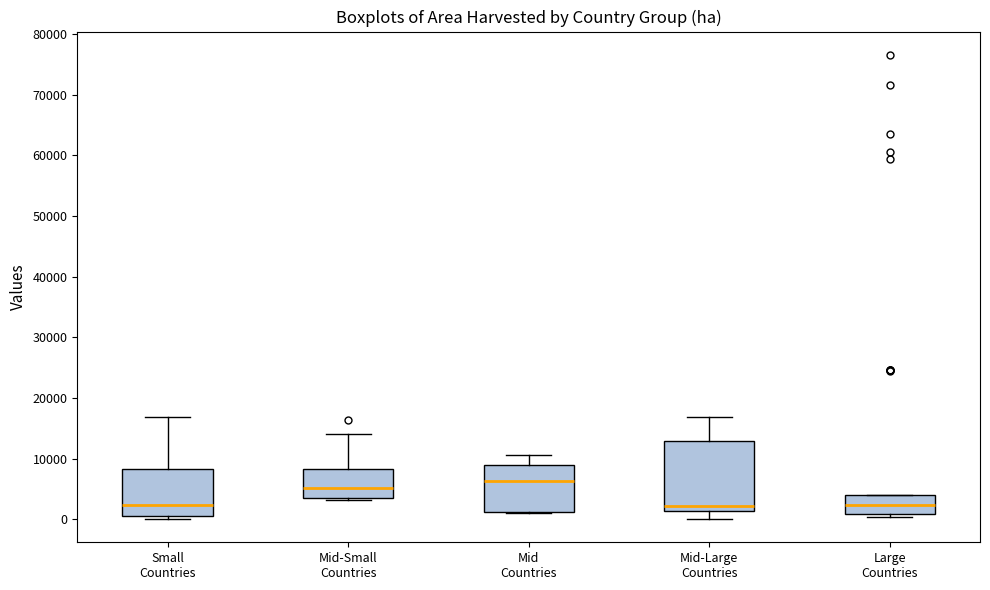

Reading left to right, transcribe this box plot: for each box, give where its median line is, the range the box spans, and where its two whiskers end, as read against the y-axis. The values are not printed on the chart, so give them approximately, as read against the axis.

Small Countries: median 2000, box 0 to 8000, whiskers 0 (just below the box's lower edge) to 17000
Mid-Small Countries: median 5000, box 4000 to 8000, whiskers 3000 to 14000
Mid Countries: median 6000, box 1000 to 9000, whiskers 1000 to 11000
Mid-Large Countries: median 2000, box 1000 to 13000, whiskers 0 to 17000
Large Countries: median 2000, box 1000 to 4000, whiskers 0 to 4000